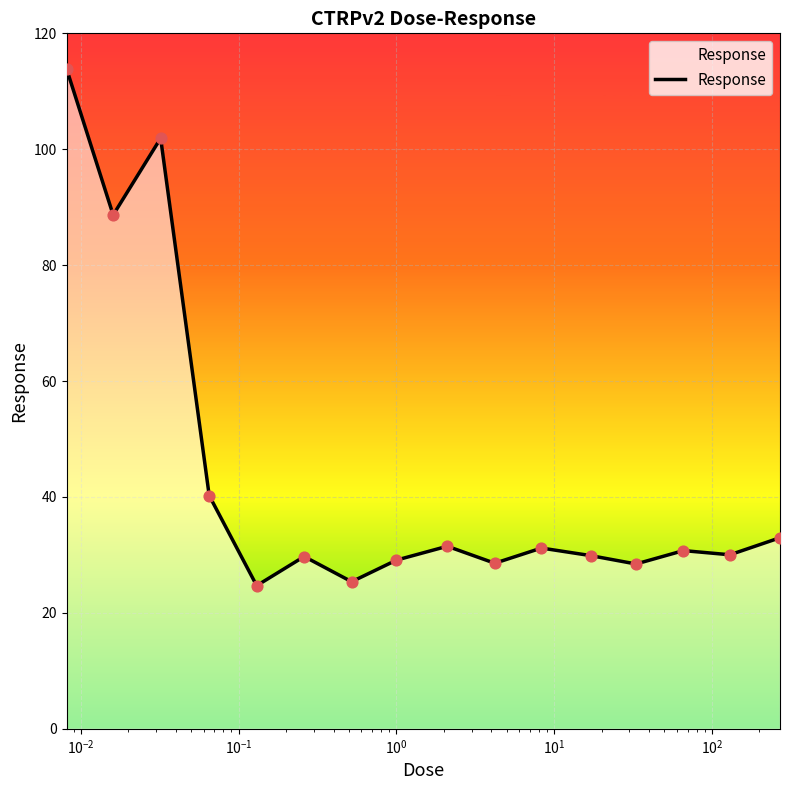

What is the difference between the maximum and minimum values?

89.2